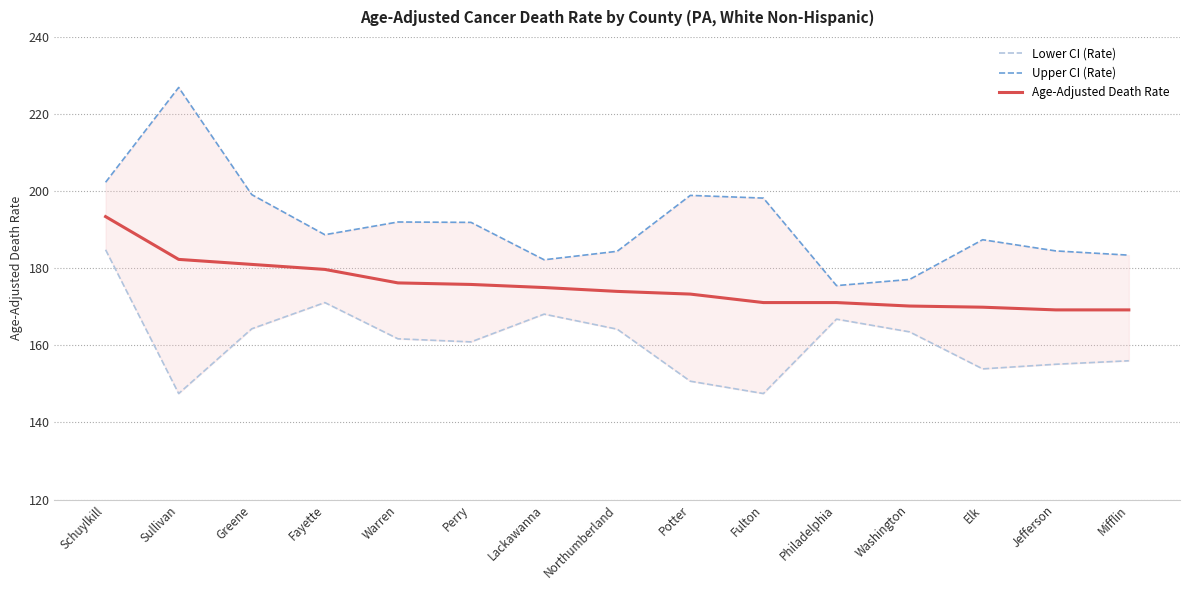

Is it true that Upper CI (Rate) equals 96.5 at Philadelphia?

False